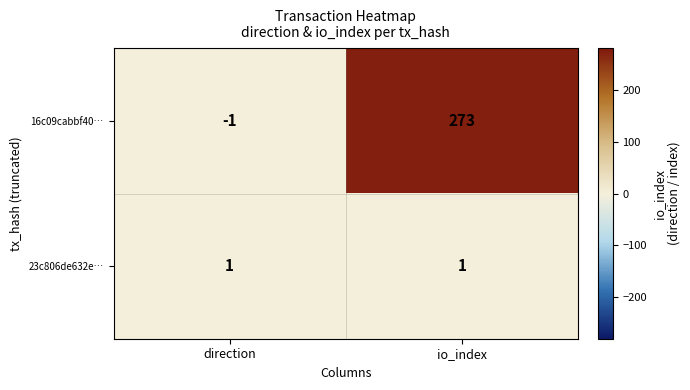

Between direction and io_index, which series saw the biggest shift?

16c09cabbf40…